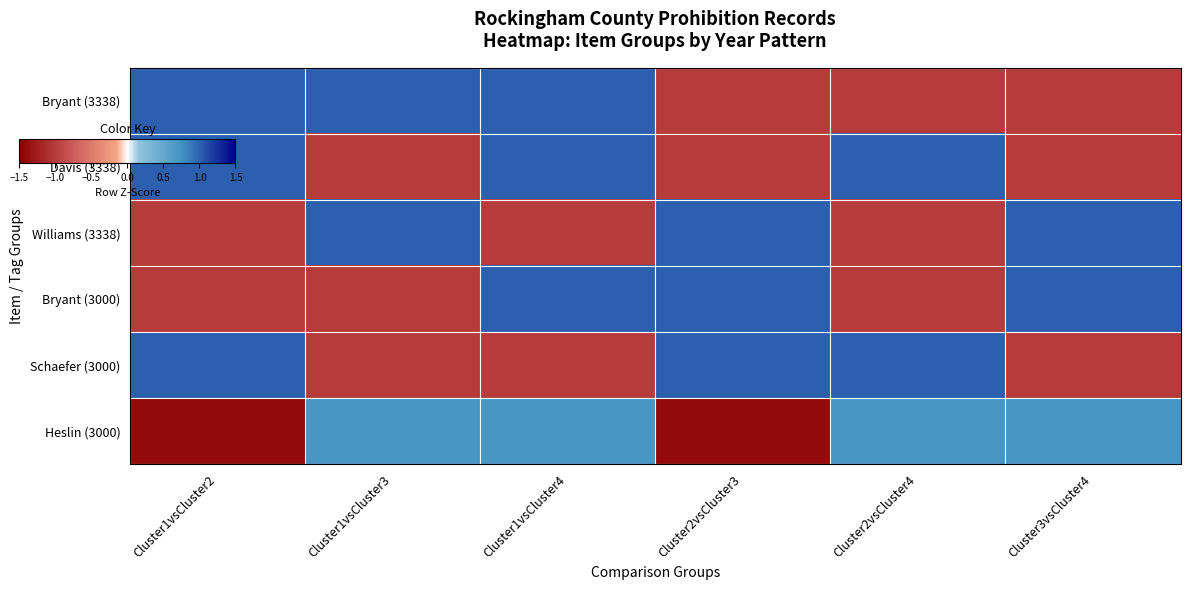

Reading left to right, extract all data points from this chart.

Bryant (3338): Cluster1vsCluster2=1.0	Cluster1vsCluster3=1.0	Cluster1vsCluster4=1.0	Cluster2vsCluster3=-1.0	Cluster2vsCluster4=-1.0	Cluster3vsCluster4=-1.0
Davis (3338): Cluster1vsCluster2=1.0	Cluster1vsCluster3=-1.0	Cluster1vsCluster4=1.0	Cluster2vsCluster3=-1.0	Cluster2vsCluster4=1.0	Cluster3vsCluster4=-1.0
Williams (3338): Cluster1vsCluster2=-1.0	Cluster1vsCluster3=1.0	Cluster1vsCluster4=-1.0	Cluster2vsCluster3=1.0	Cluster2vsCluster4=-1.0	Cluster3vsCluster4=1.0
Bryant (3000): Cluster1vsCluster2=-1.0	Cluster1vsCluster3=-1.0	Cluster1vsCluster4=1.0	Cluster2vsCluster3=1.0	Cluster2vsCluster4=-1.0	Cluster3vsCluster4=1.0
Schaefer (3000): Cluster1vsCluster2=1.0	Cluster1vsCluster3=-1.0	Cluster1vsCluster4=-1.0	Cluster2vsCluster3=1.0	Cluster2vsCluster4=1.0	Cluster3vsCluster4=-1.0
Heslin (3000): Cluster1vsCluster2=-1.4	Cluster1vsCluster3=0.7	Cluster1vsCluster4=0.7	Cluster2vsCluster3=-1.4	Cluster2vsCluster4=0.7	Cluster3vsCluster4=0.7